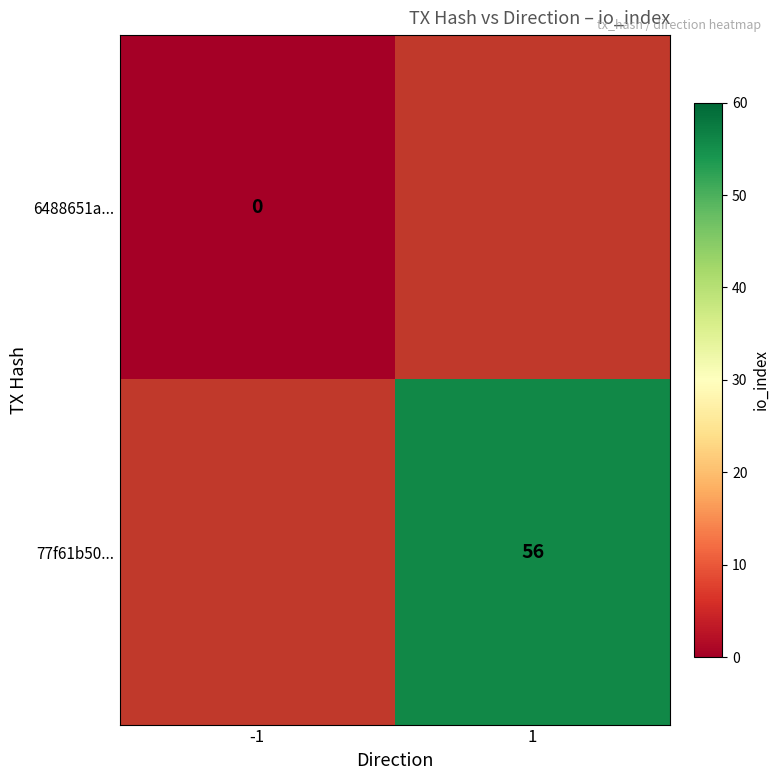

The value of 77f61b50... at 1 is 88. True or false?

False